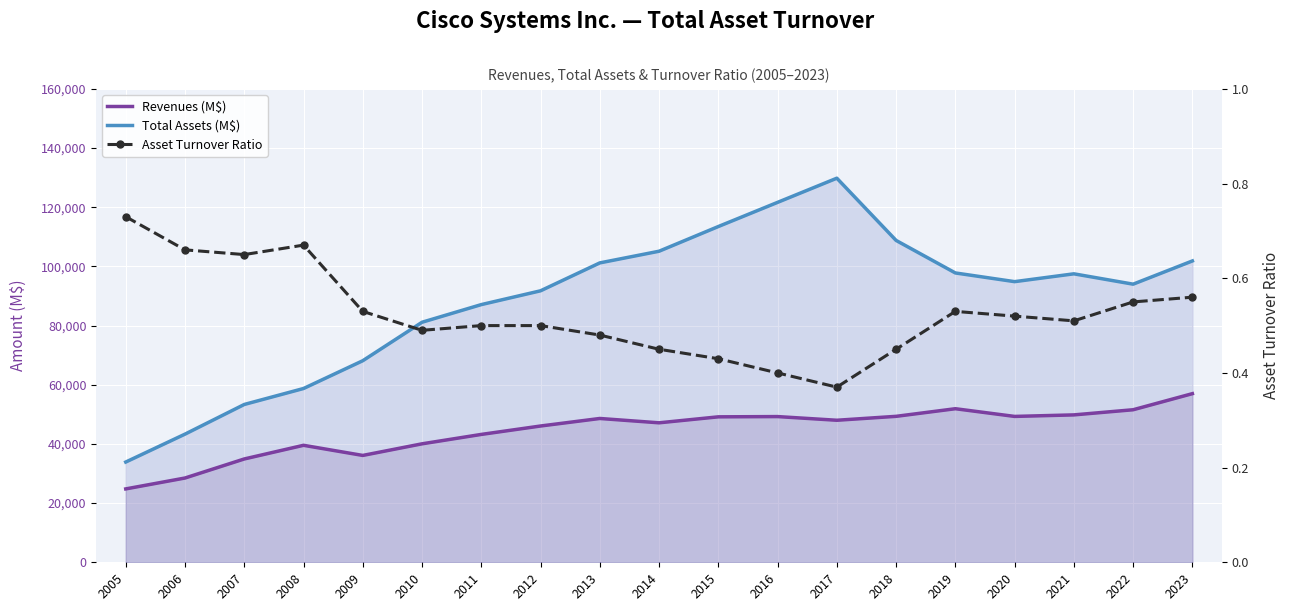

At how many categories does at least one series exceed 9867?

19